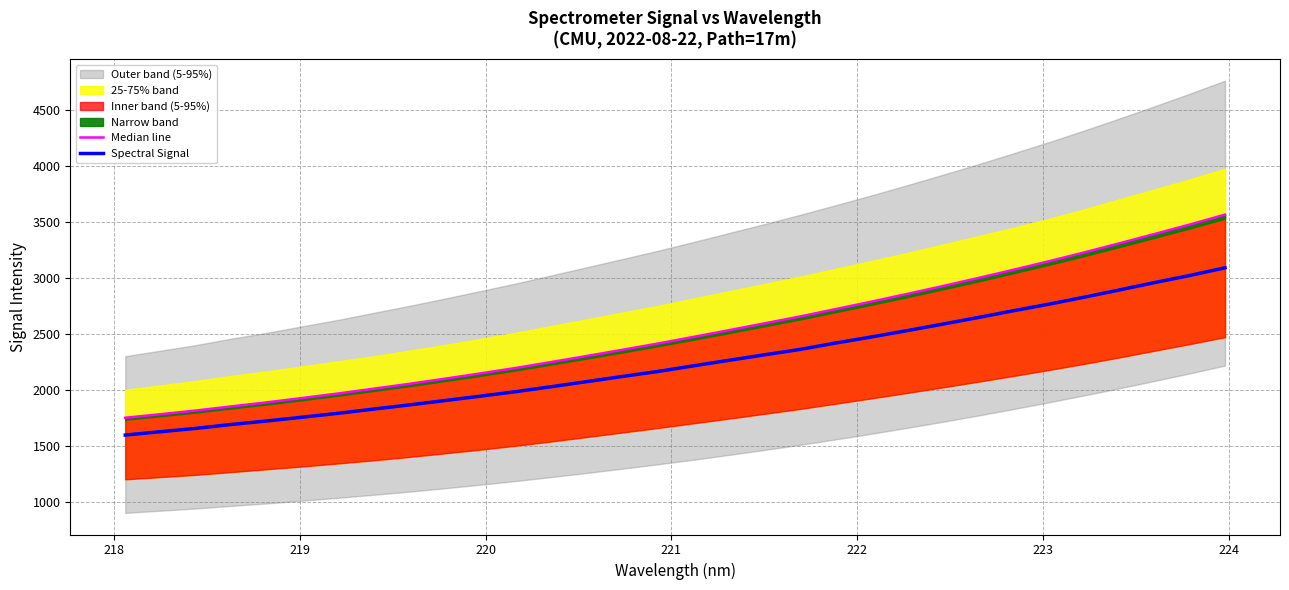

What is the highest value of the Spectral Signal series?

3089.9